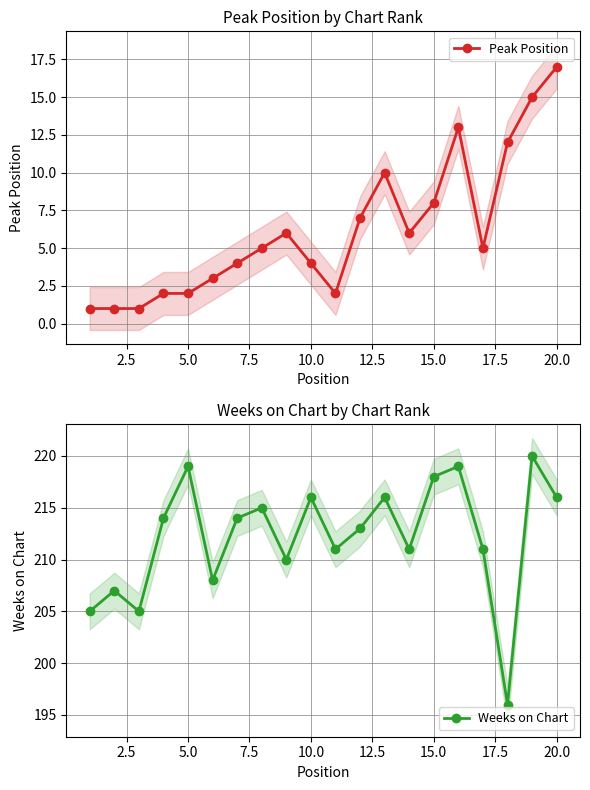

Does the chart have visible grid lines?

Yes